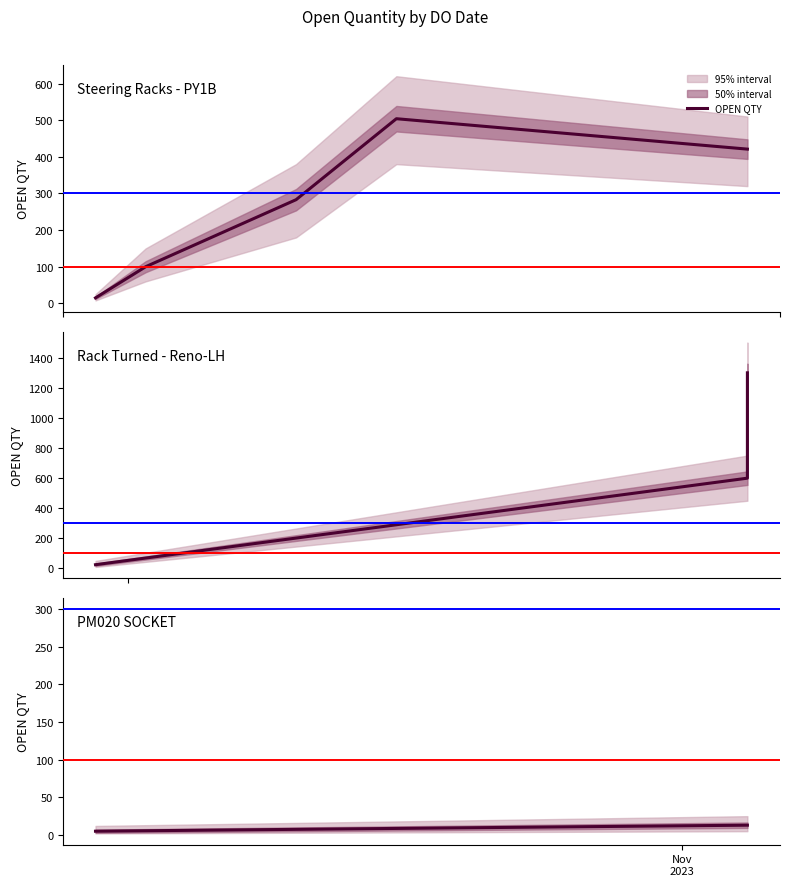

What is the average value?

9